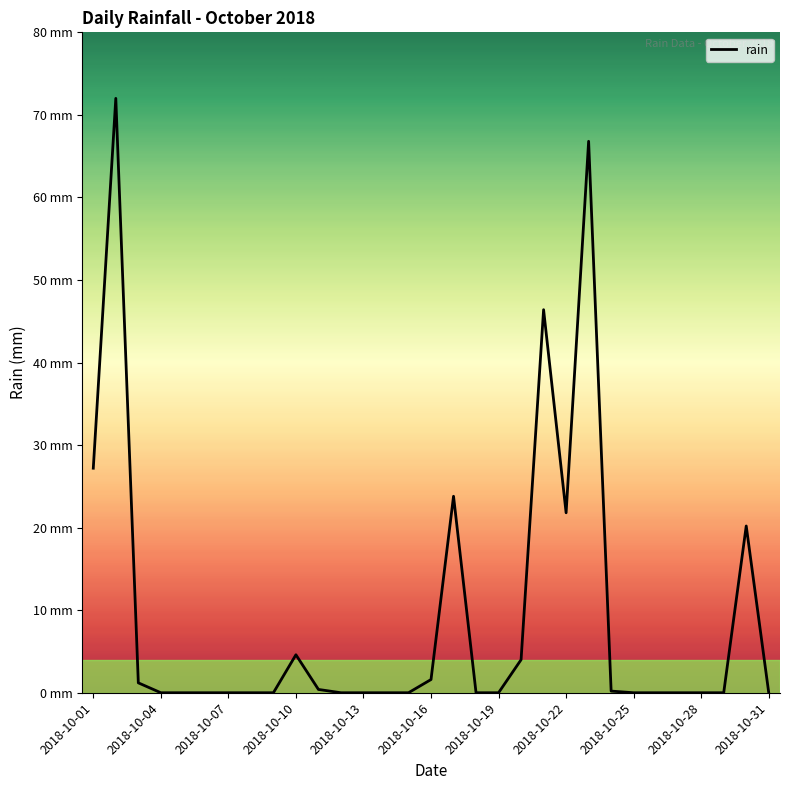

Does the chart display data point markers on the line(s)?

No